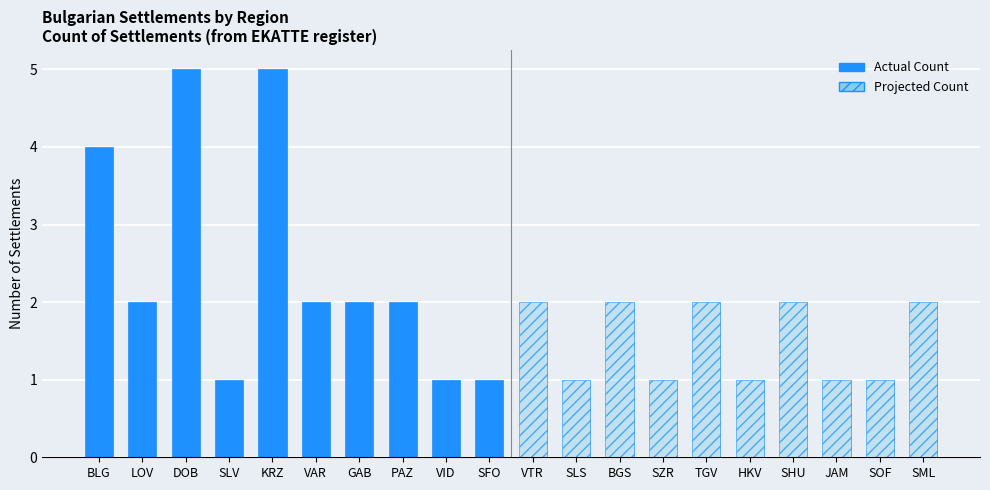

How many data points in Projected Count are less than 2?

5